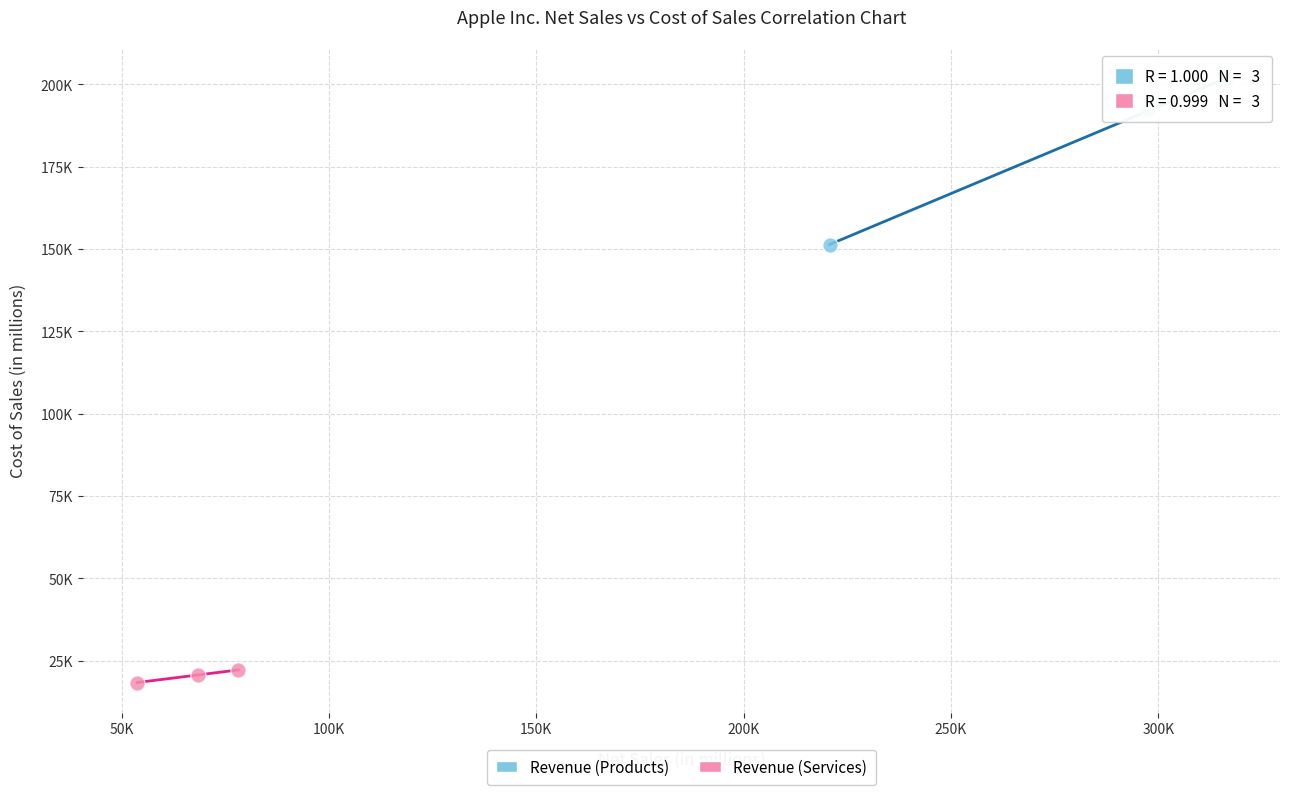

Which series has the widest spread of Y values?

Revenue (Products)